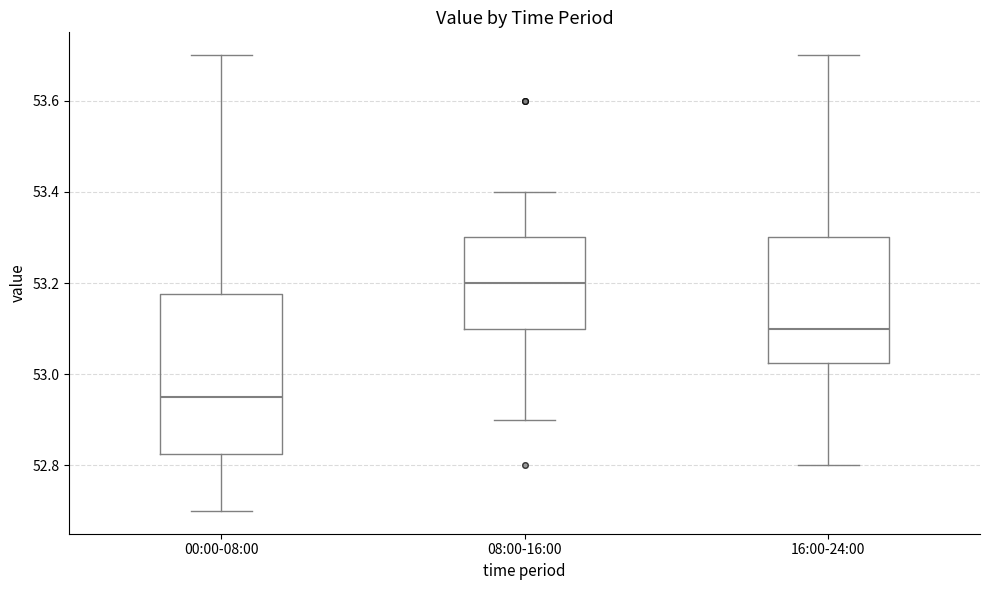

Reading left to right, read every box against the y-axis: the position of its median line, the range the box covers, and the ends of its whiskers. The values are not printed on the chart, so give them approximately, as read against the axis.

00:00-08:00: median 52.96, box 52.82 to 53.18, whiskers 52.70 to 53.70
08:00-16:00: median 53.20, box 53.10 to 53.30, whiskers 52.90 to 53.40
16:00-24:00: median 53.10, box 53.02 to 53.30, whiskers 52.80 to 53.70